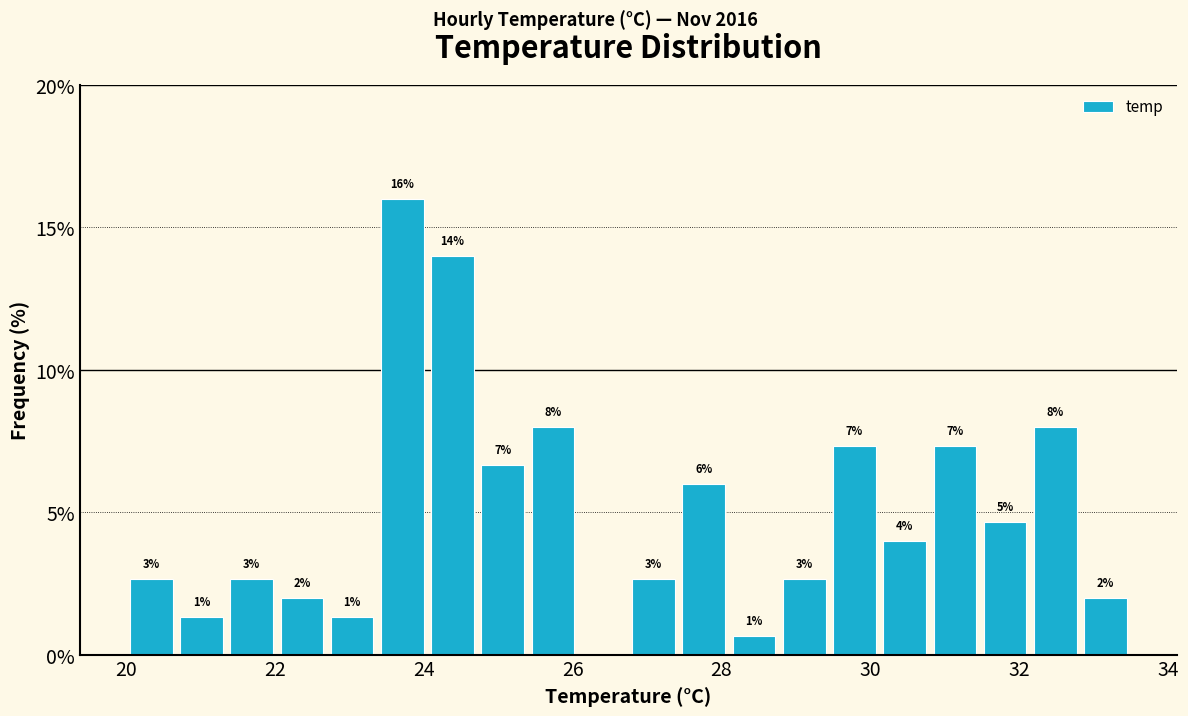

Around what value on the x-axis is the tallest bar? Give the approximate position of its centre, as read against the axis.

23.8